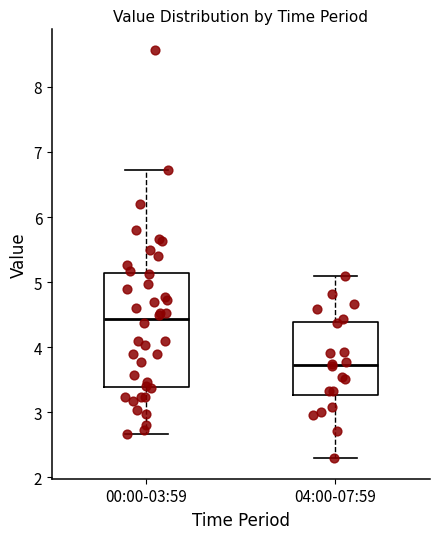

Which box is the tallest, from its lower edge to its upper edge?

00:00-03:59